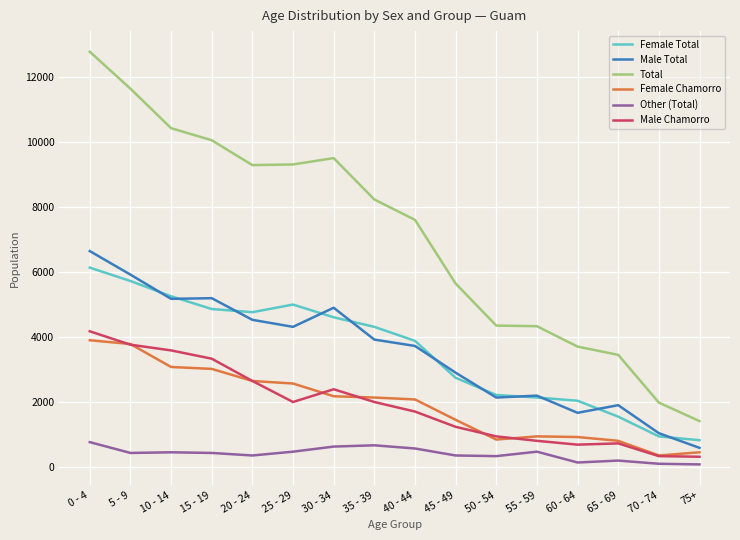

What is the minimum value for Female Total?

823